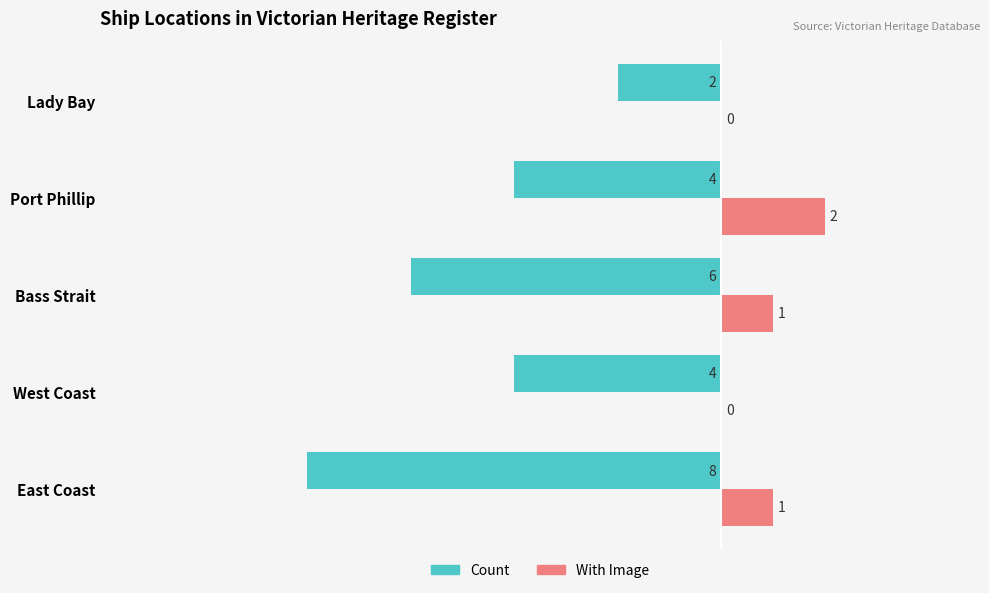

The Count series shows -2 at Lady Bay. True or false?

True